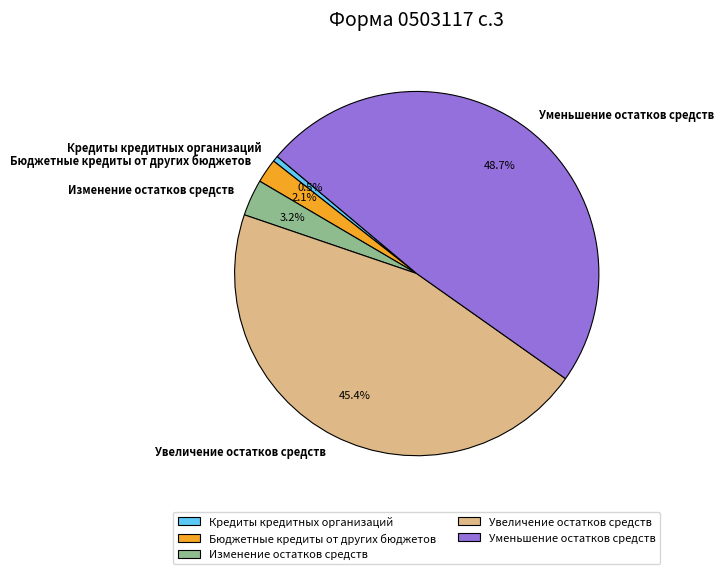

Is there a majority slice in this chart?

No